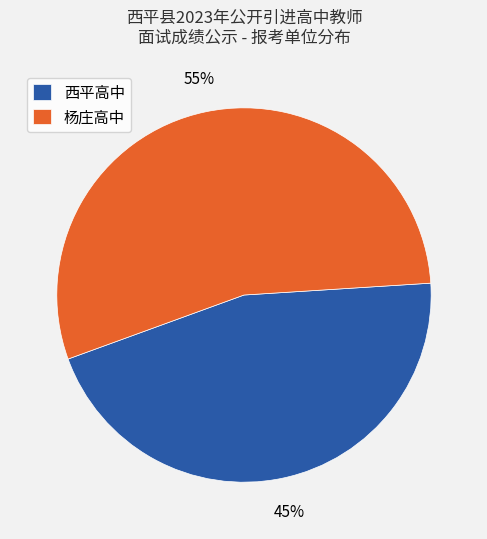

Is the sum of 西平高中 and 杨庄高中 greater than half?

Yes